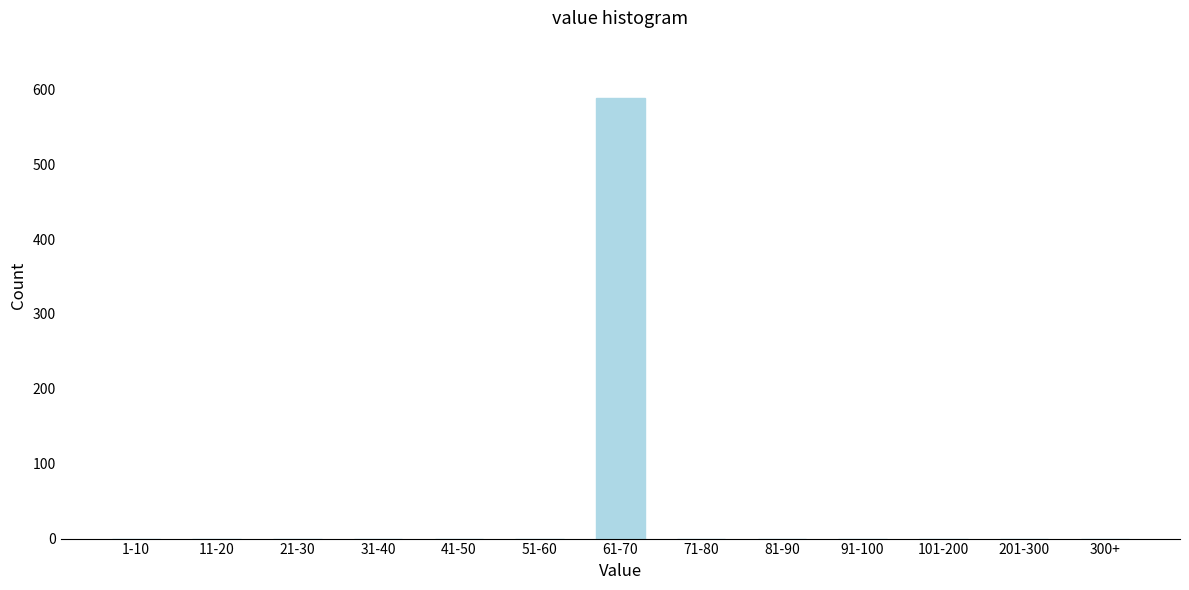

Reading left to right, transcribe all the data shown in this chart.

1-10=0	11-20=0	21-30=0	31-40=0	41-50=0	51-60=0	61-70=588	71-80=0	81-90=0	91-100=0	101-200=0	201-300=0	300+=0